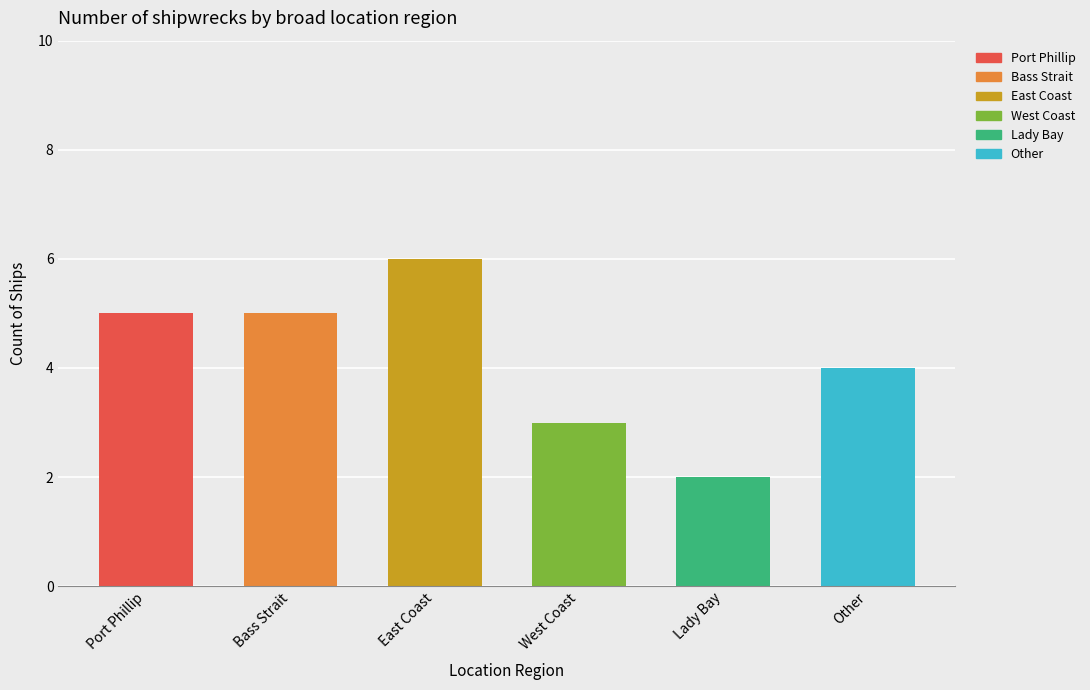

List the labels in order of value, largest first.

East Coast, Port Phillip, Bass Strait, Other, West Coast, Lady Bay